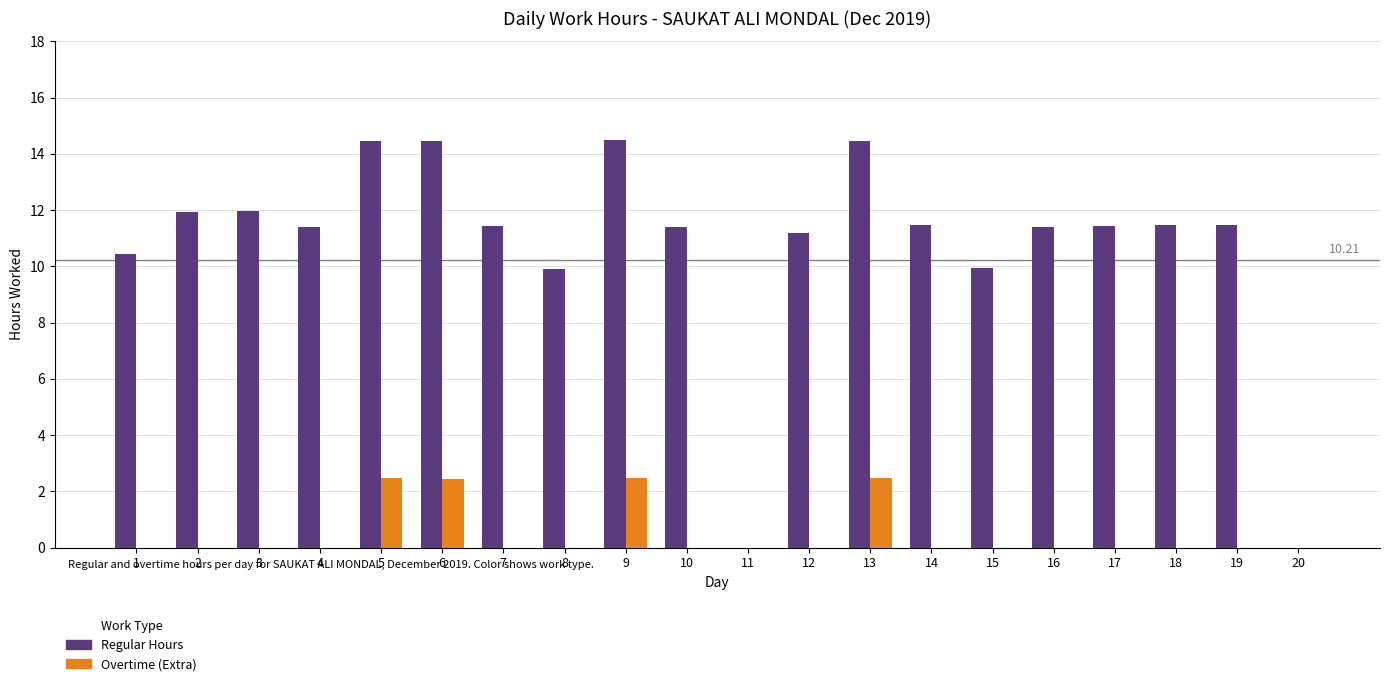

What is the sum of all Overtime (Extra) values?

9.9